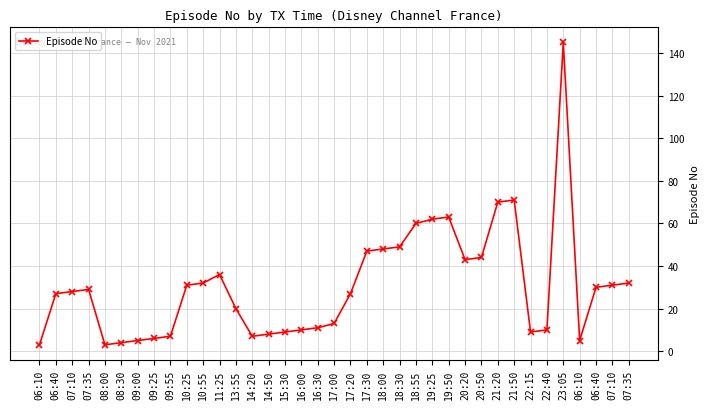

Count the number of data series in this chart.

1